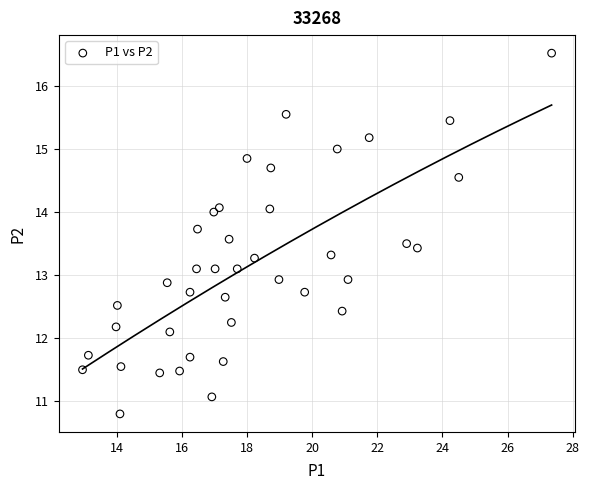

What is the range of X values (max minus min)?

14.4